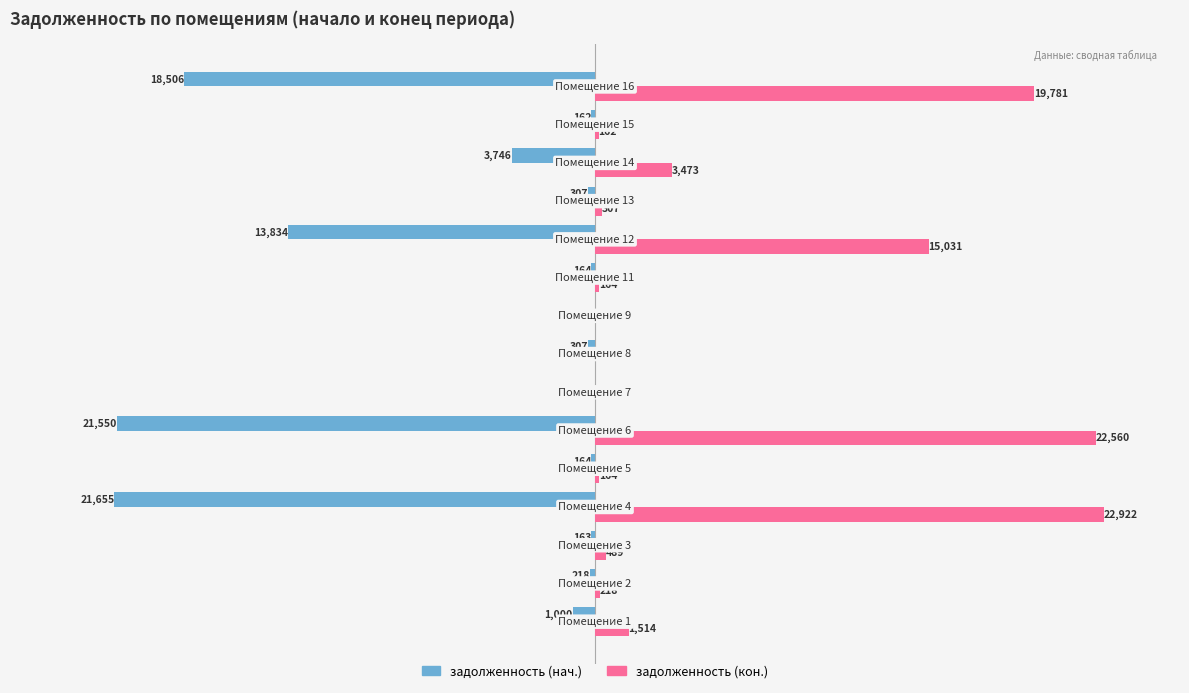

Which series has the largest total across all categories?

задолженность (кон.)